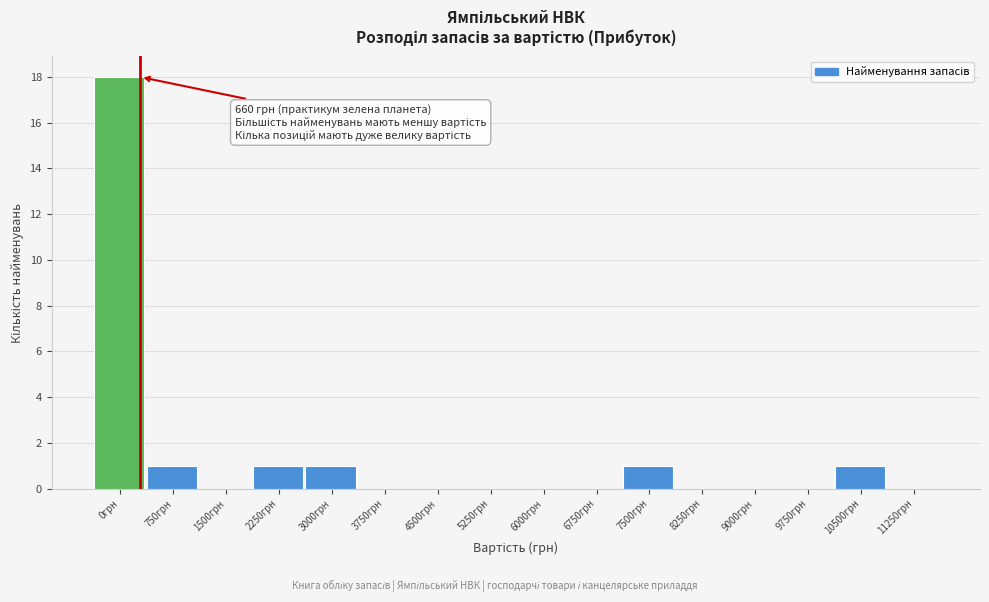

Reading left to right, extract all data points from this chart.

0грн=18	750грн=1	1500грн=0	2250грн=1	3000грн=1	3750грн=0	4500грн=0	5250грн=0	6000грн=0	6750грн=0	7500грн=1	8250грн=0	9000грн=0	9750грн=0	10500грн=1	11250грн=0